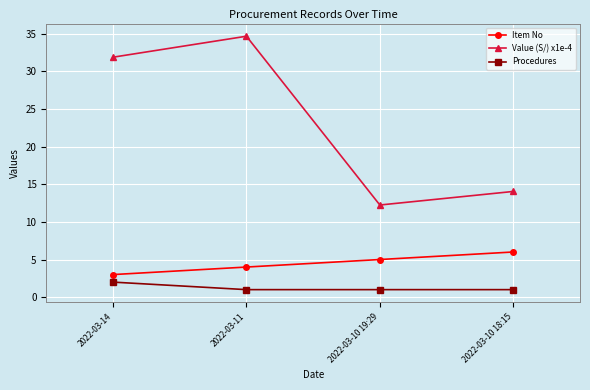

What is the lowest value of the Procedures series?

1.0